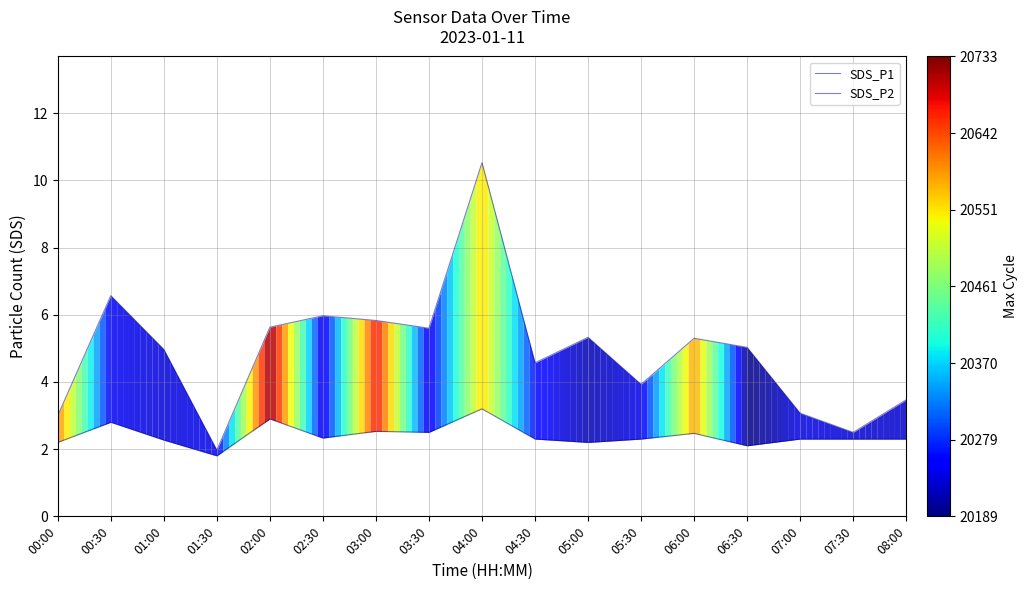

At which category does SDS_P1 reach its first local peak?

00:30